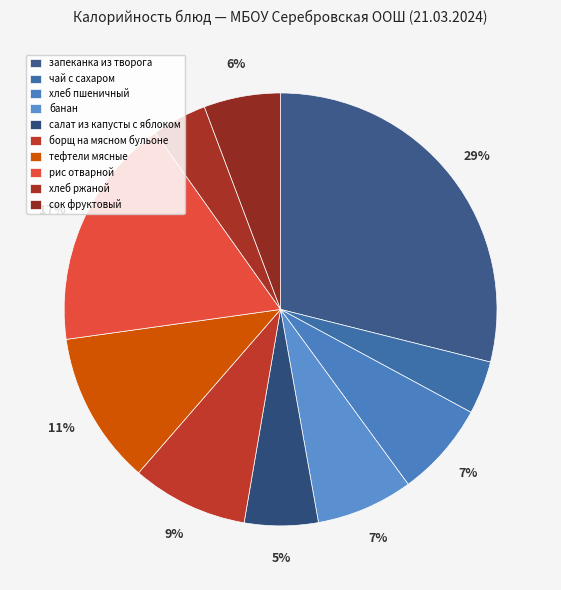

Count the number of slices in the pie.

10